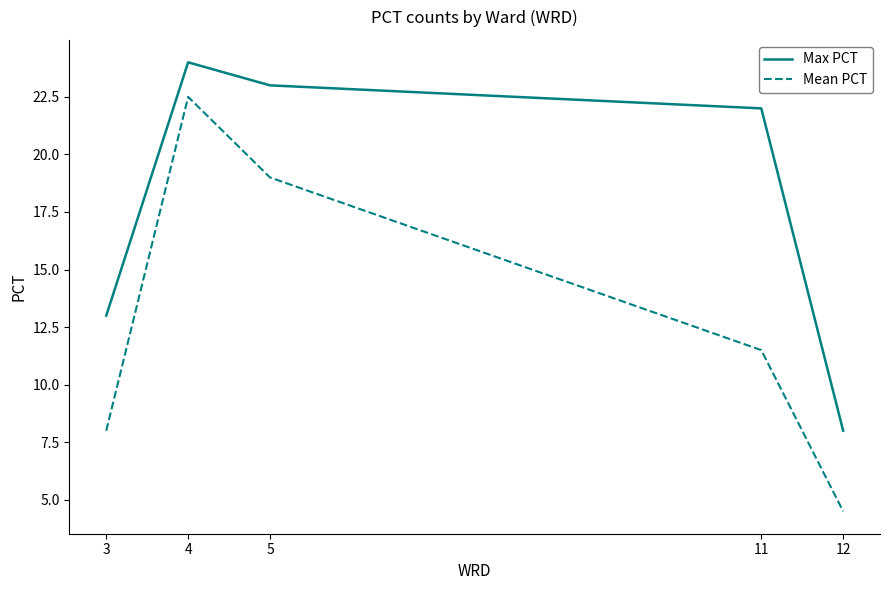

What is the difference between the maximum and minimum values in the Mean PCT series?

18.0